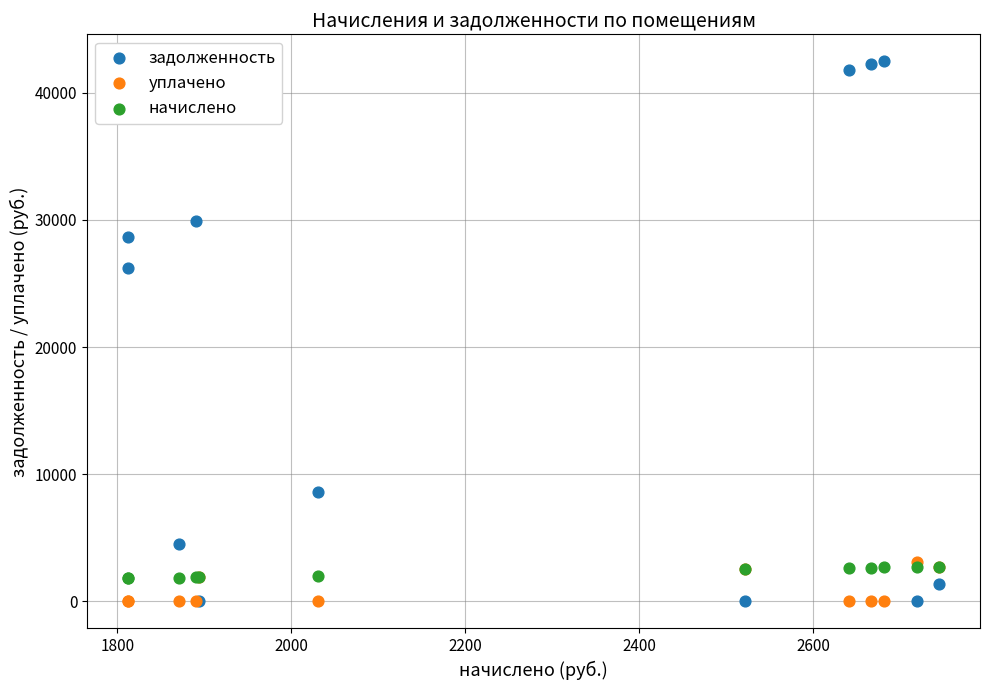

Across all series, what Y value is closest to 21231?

26182.5